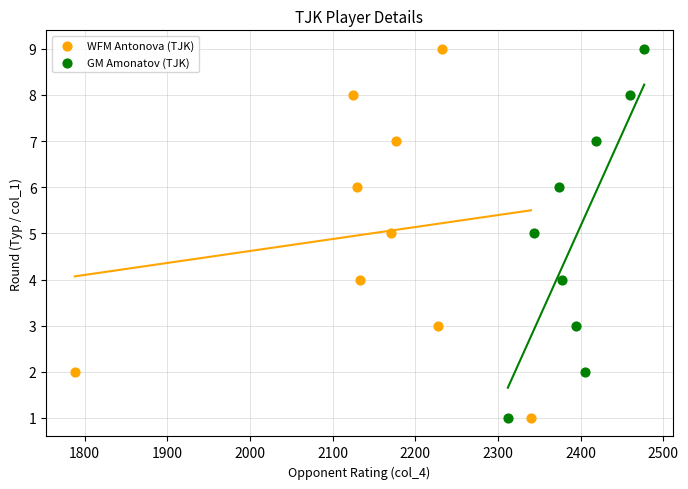

What are all the series names shown in the legend?

WFM Antonova (TJK), GM Amonatov (TJK)